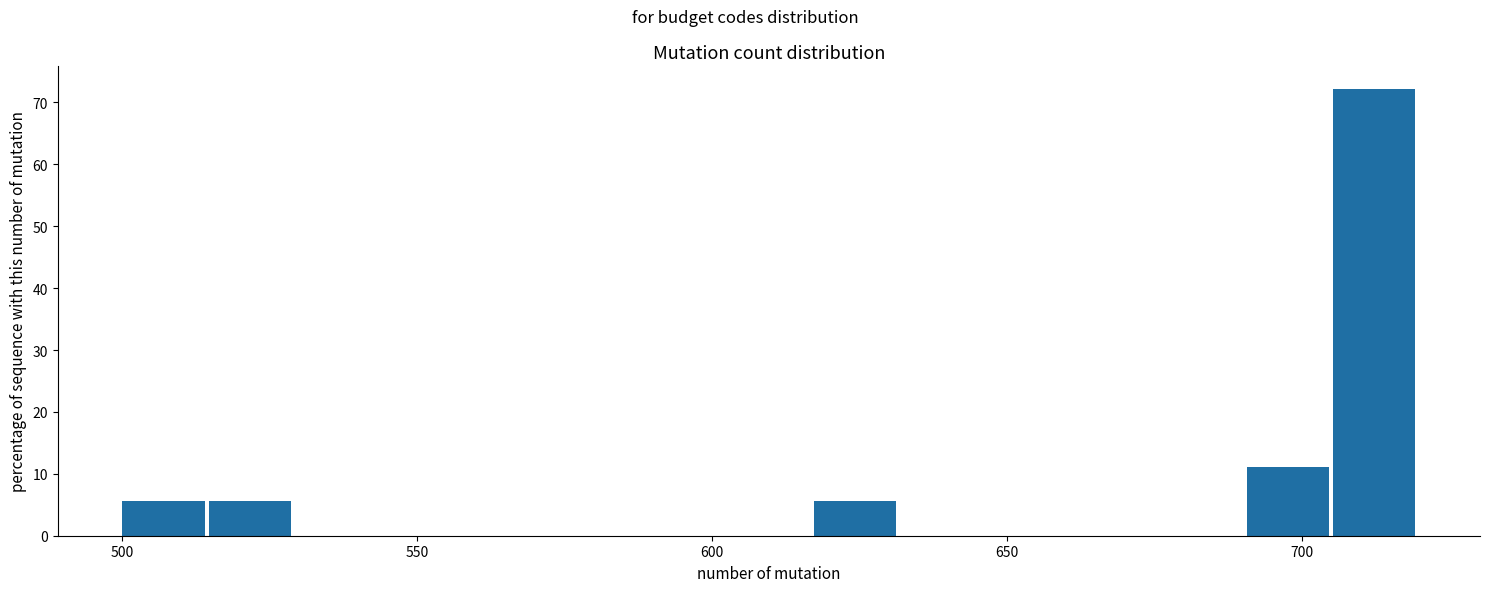

Read against the x-axis, roughly where is the centre of the tallest bar?

710